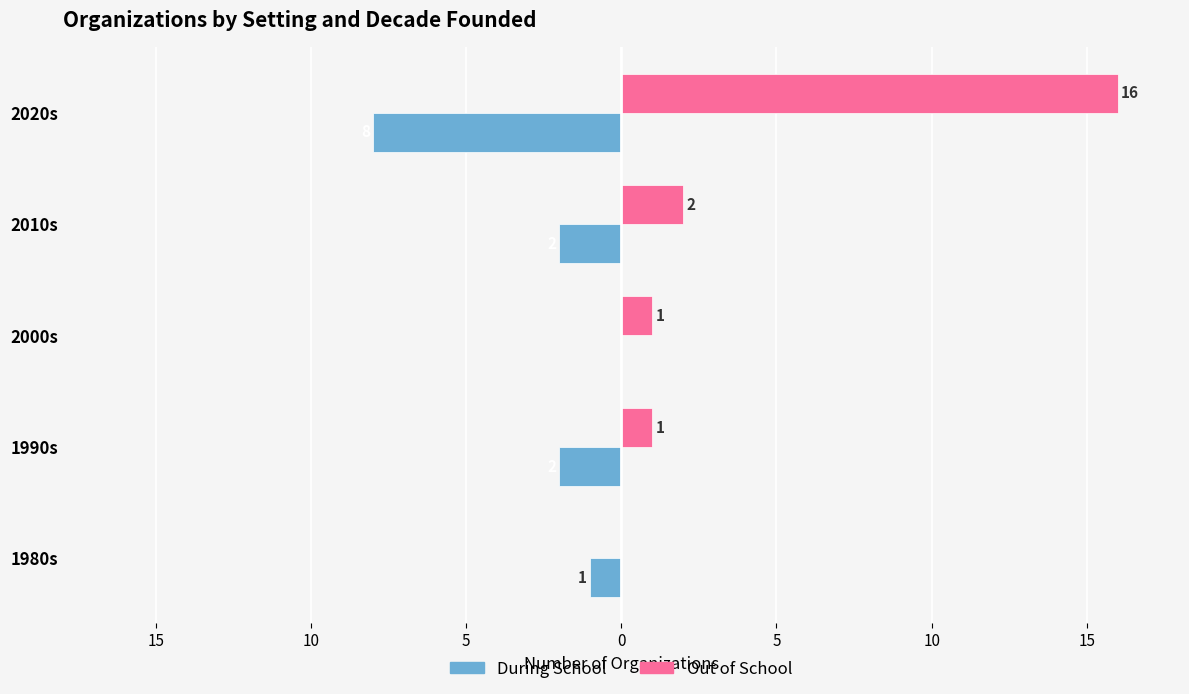

What is the lowest value of the During School series?

-8